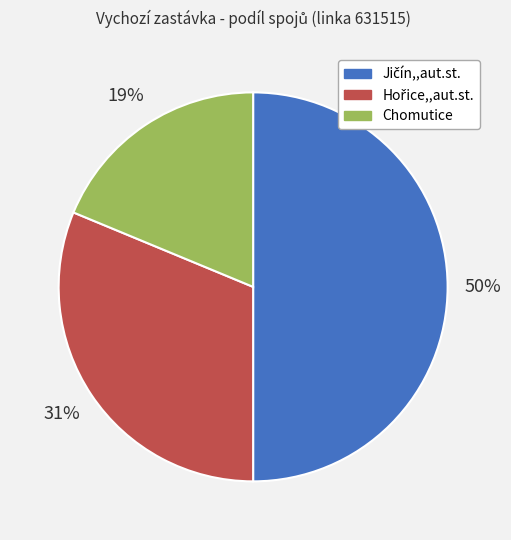

To the nearest percent, what is the average slice percentage?

33%